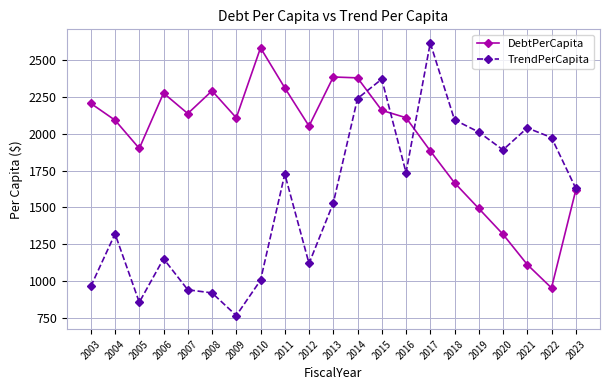

What is the difference between the highest and lowest values at 2017?

734.3